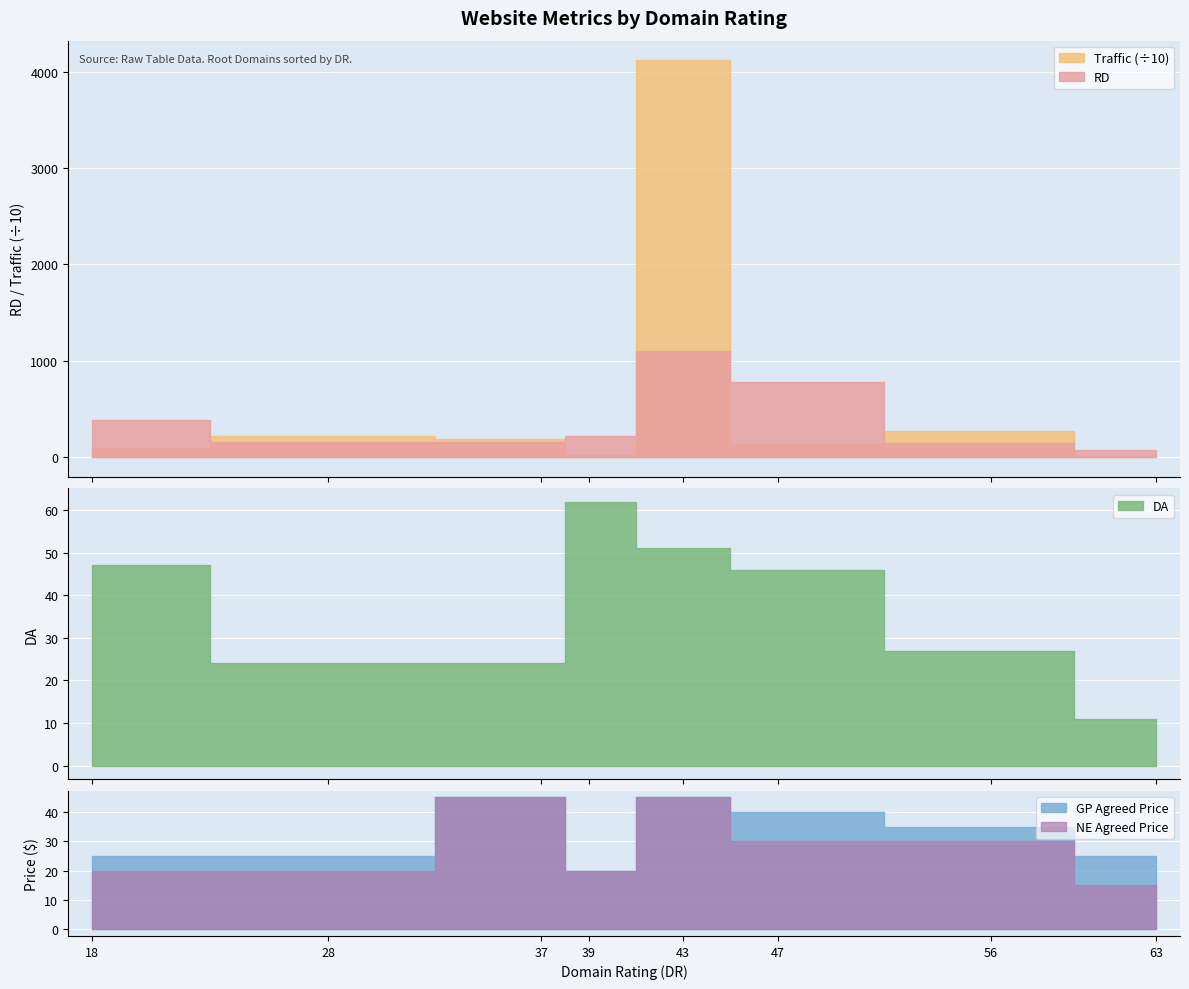

At how many categories does at least one series exceed 38567?

1